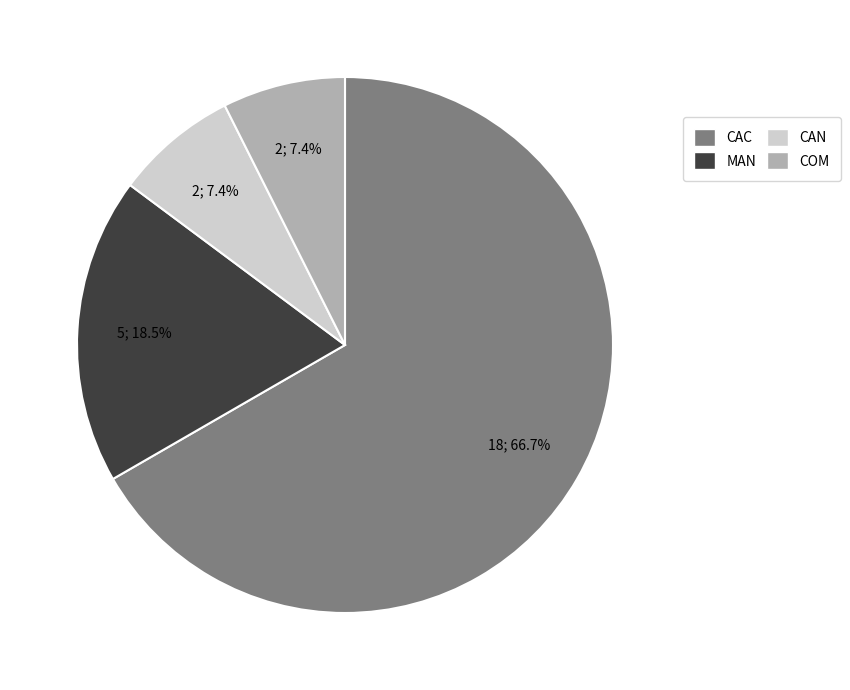

Between MAN and CAN, which is larger?

MAN